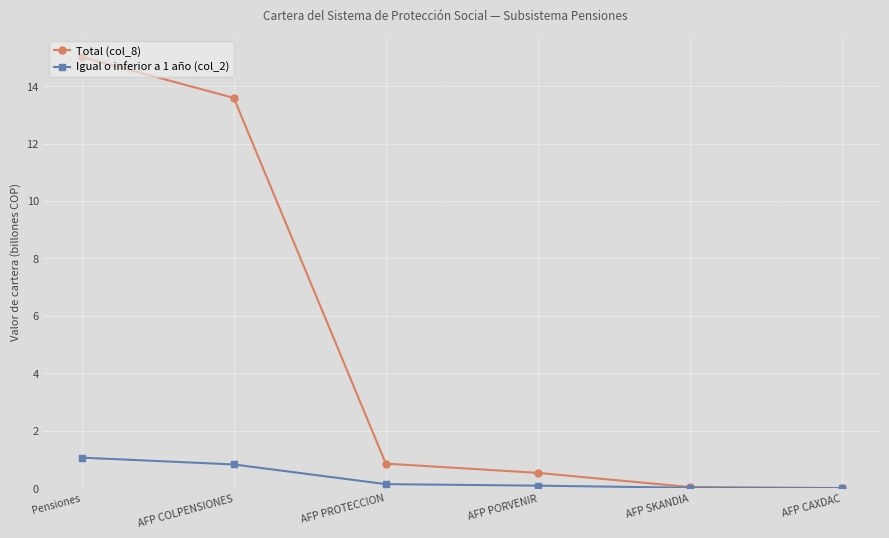

What is the value of the Total (col_8) point at the 1st from the left?

15.0